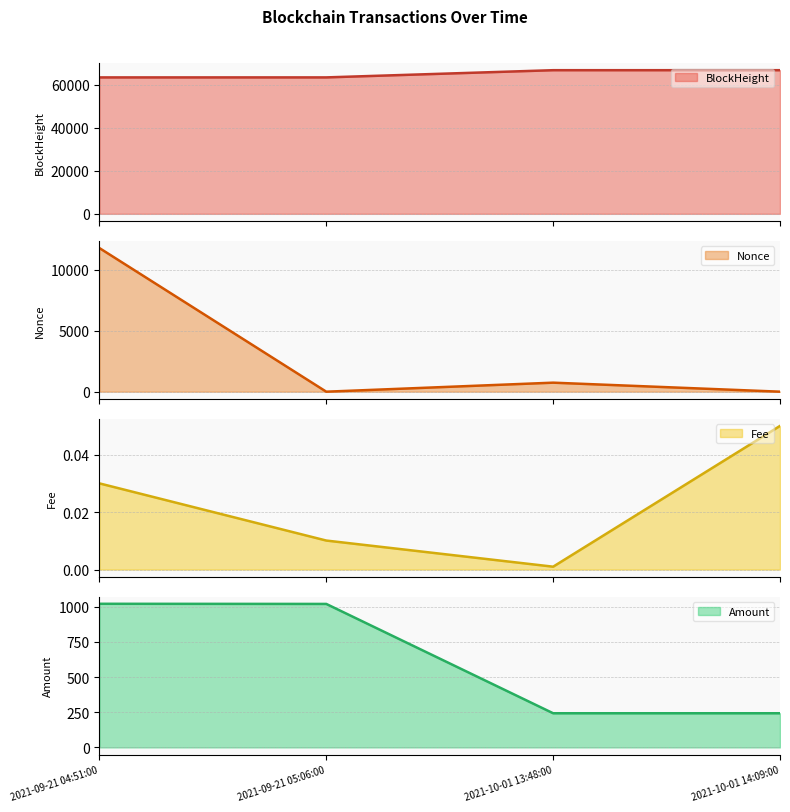

Does the chart have visible grid lines?

Yes